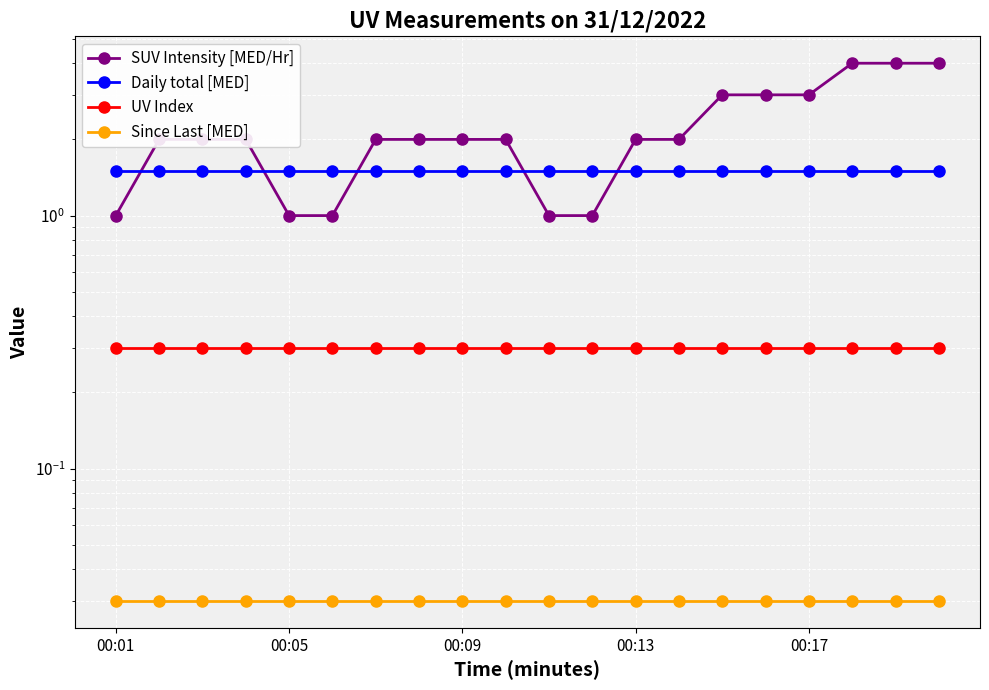

True or false: SUV Intensity [MED/Hr] and Since Last [MED] intersect in this chart.

False